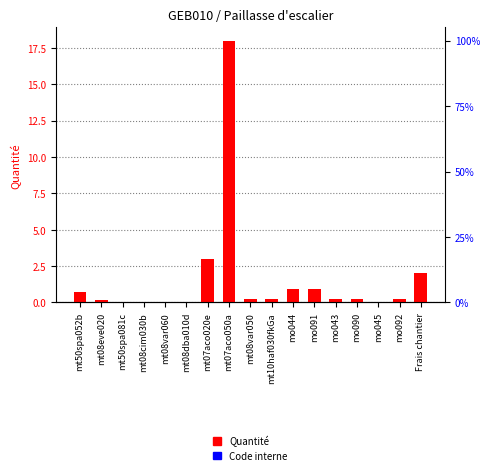

What is the label of the 6th bar from the left?

mt08dba010d